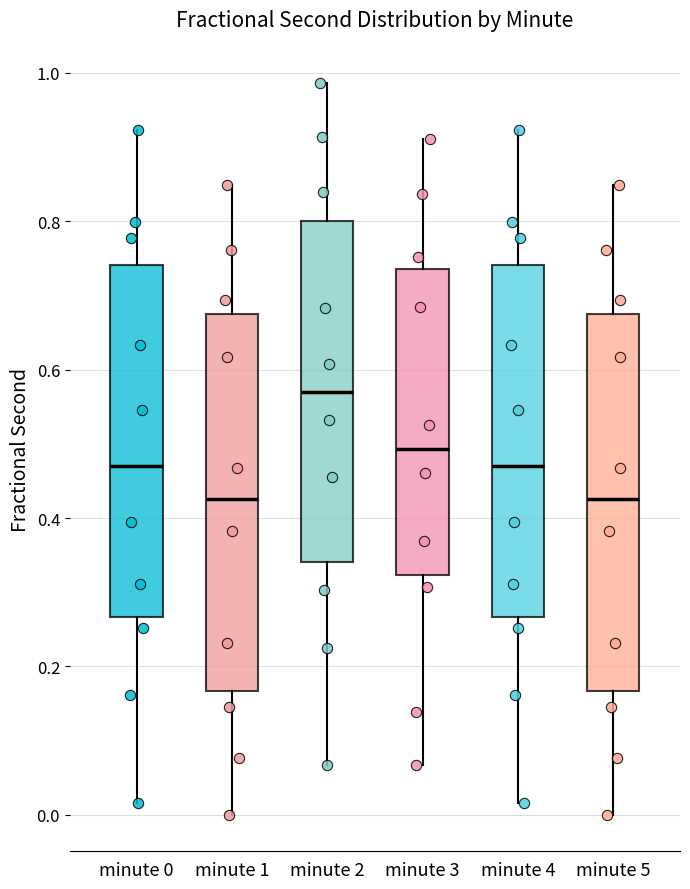

Reading left to right, transcribe this box plot: for each box, give where its median line is, the range the box spans, and where its two whiskers end, as read against the y-axis. The values are not printed on the chart, so give them approximately, as read against the axis.

minute 0: median 0.46, box 0.26 to 0.74, whiskers 0.02 to 0.92
minute 1: median 0.42, box 0.16 to 0.68, whiskers 0.00 to 0.84
minute 2: median 0.58, box 0.34 to 0.80, whiskers 0.06 to 0.98
minute 3: median 0.50, box 0.32 to 0.74, whiskers 0.06 to 0.92
minute 4: median 0.46, box 0.26 to 0.74, whiskers 0.02 to 0.92
minute 5: median 0.42, box 0.16 to 0.68, whiskers 0.00 to 0.84